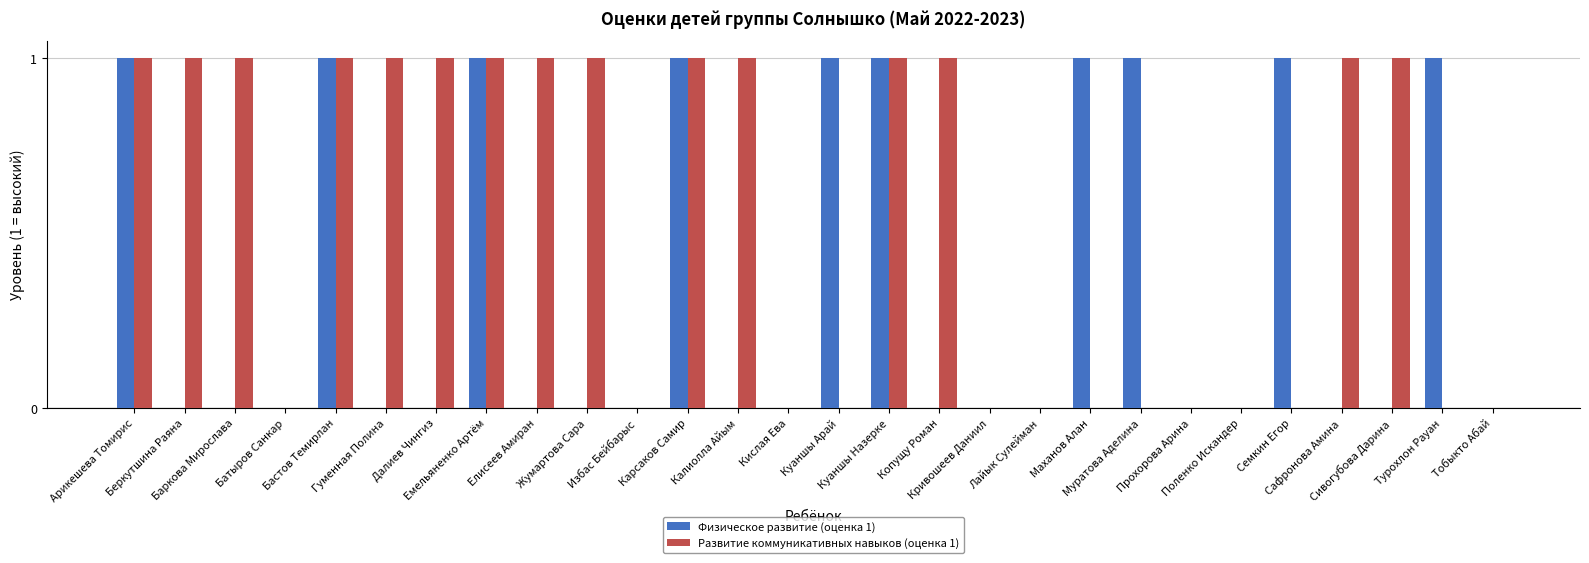

Which series has the largest total across all categories?

Развитие коммуникативных навыков (оценка 1)